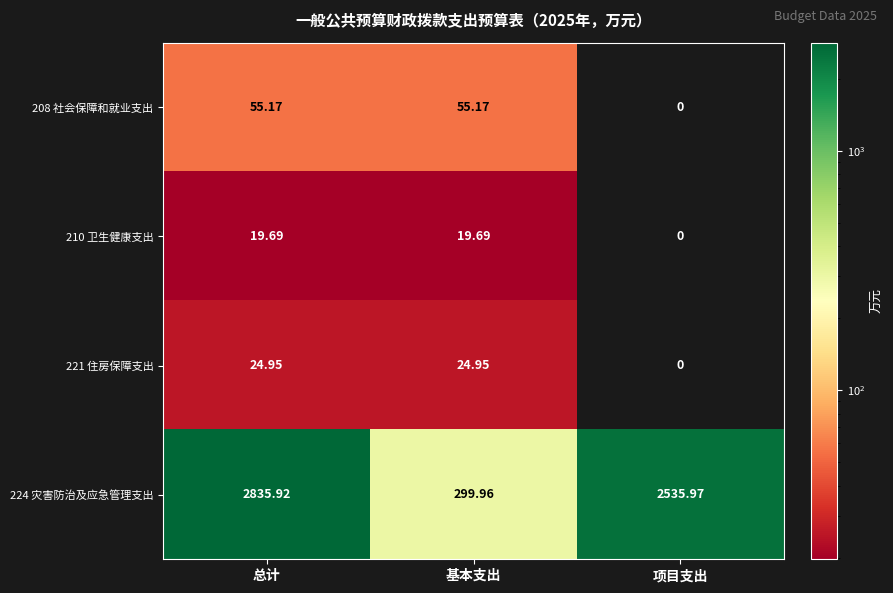

At which label does 210 卫生健康支出 reach its minimum?

项目支出